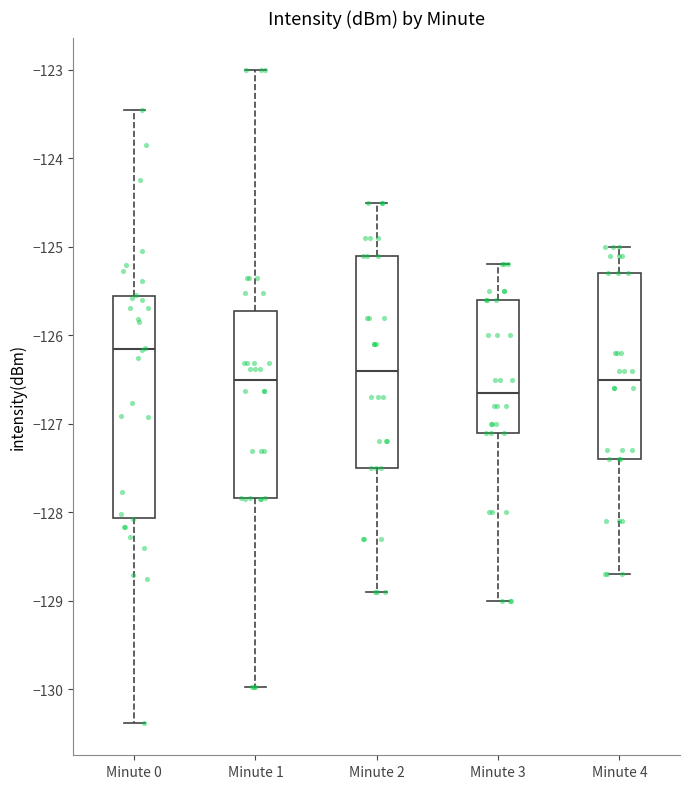

Which box is the tallest, from its lower edge to its upper edge?

Minute 0